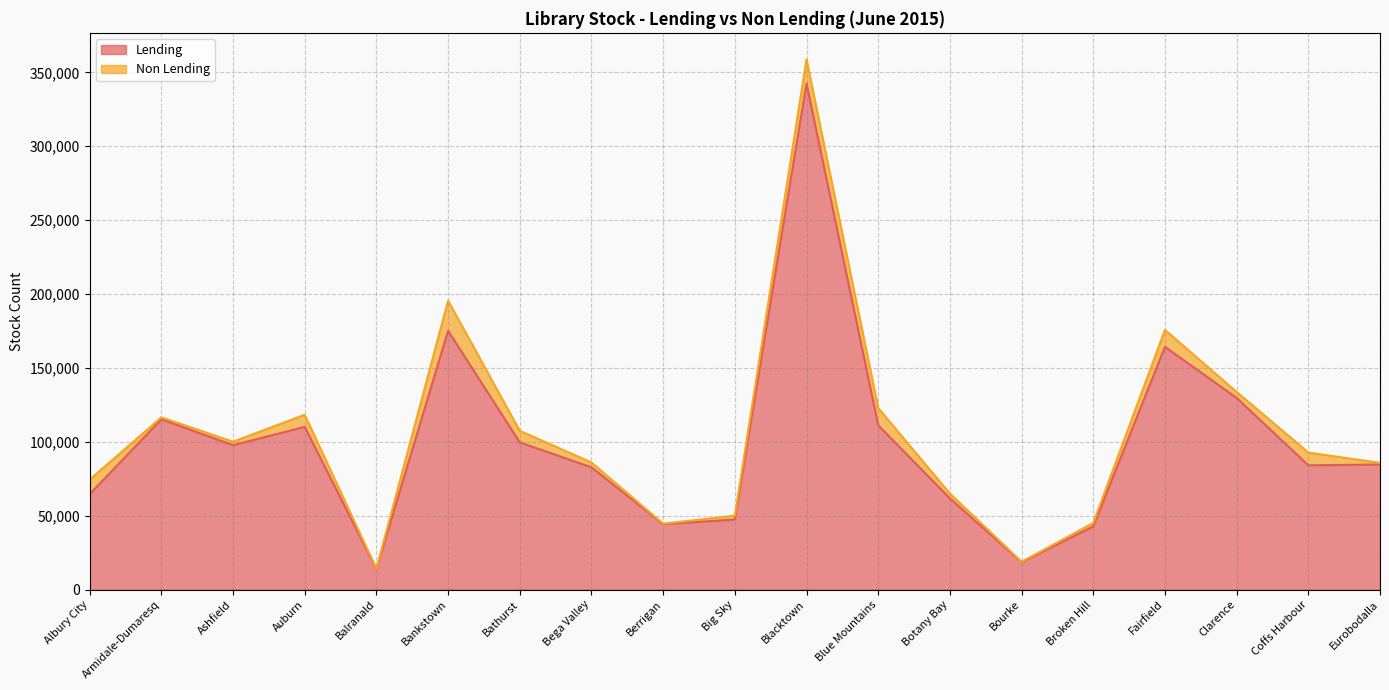

What is the difference between the values at Armidale-Dumaresq and Berrigan?

70888